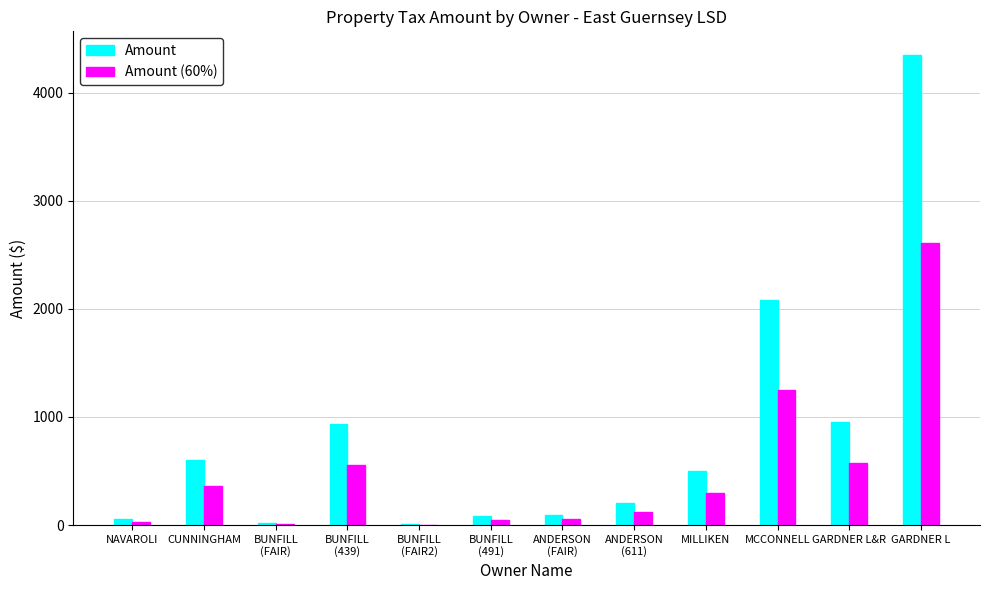

What is the total value across all series at ANDERSON
(611)?

319.6